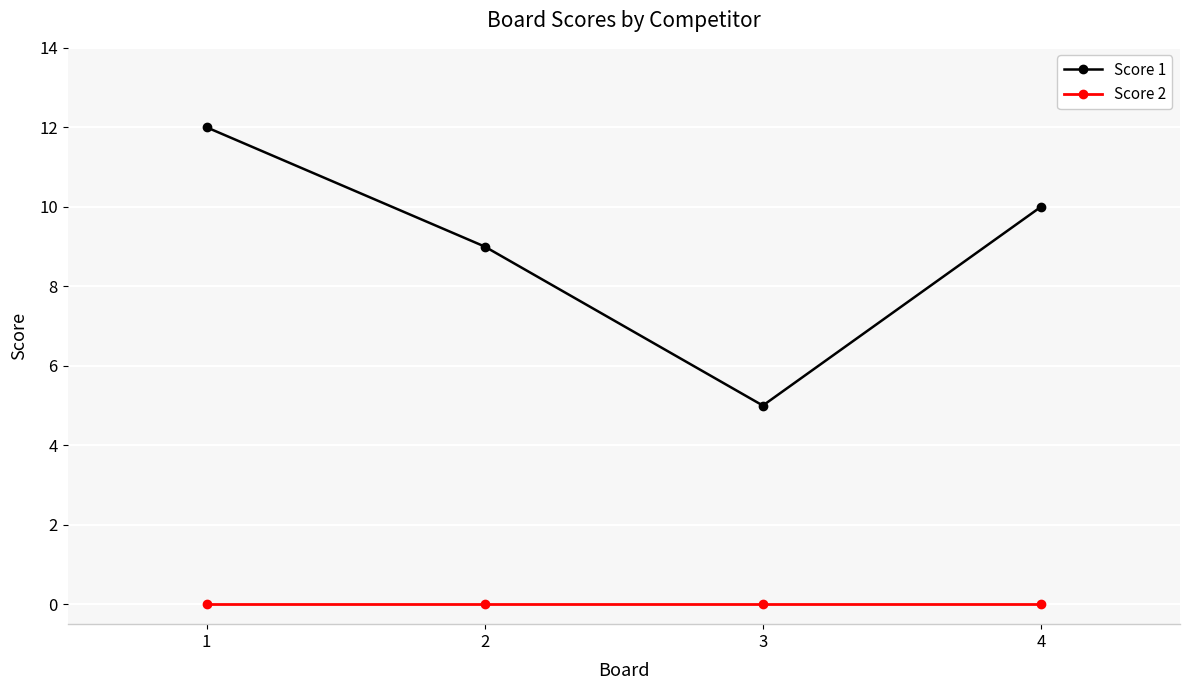

At which category is the sum across all series the highest?

1